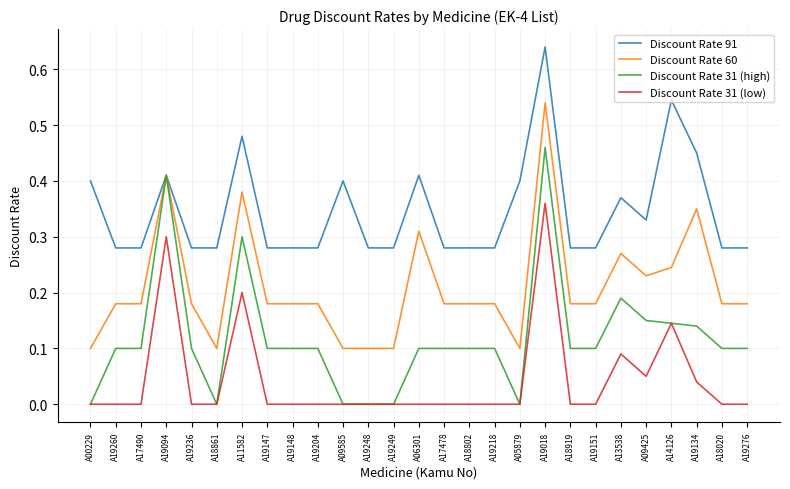

How many series are shown in this chart?

4